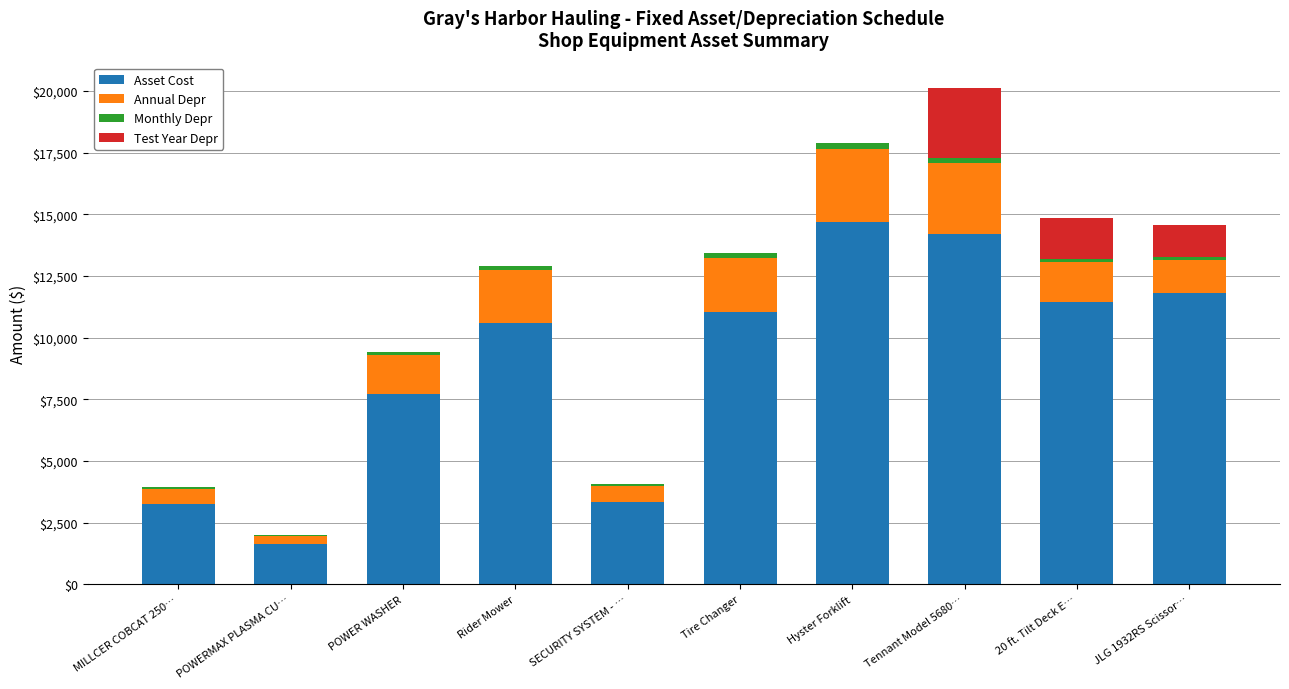

At which category is the sum across all series the highest?

Tennant Model 5680…